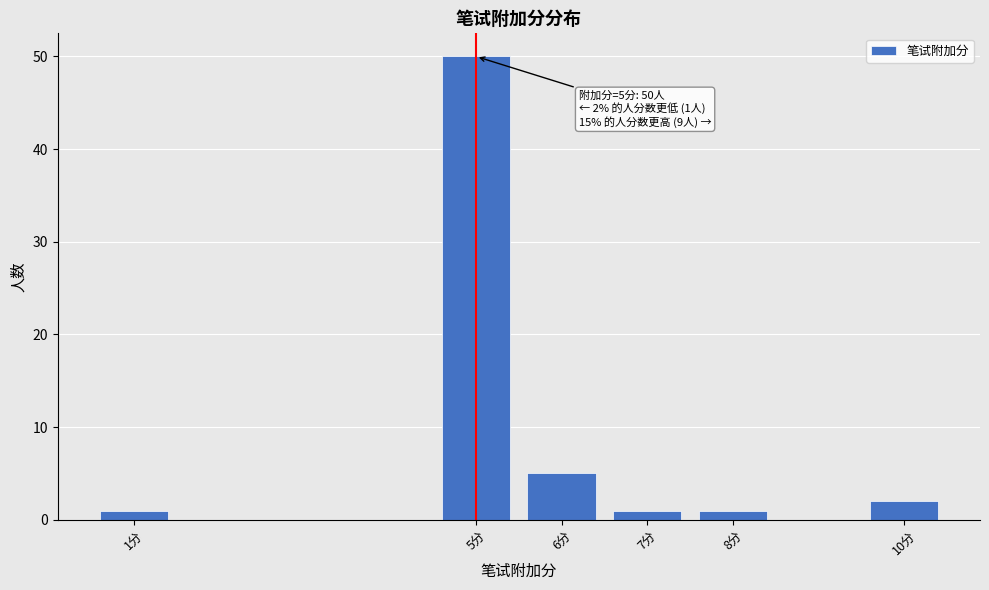

Reading right to left, transcribe all the data shown in this chart.

2	1	1	5	50	1